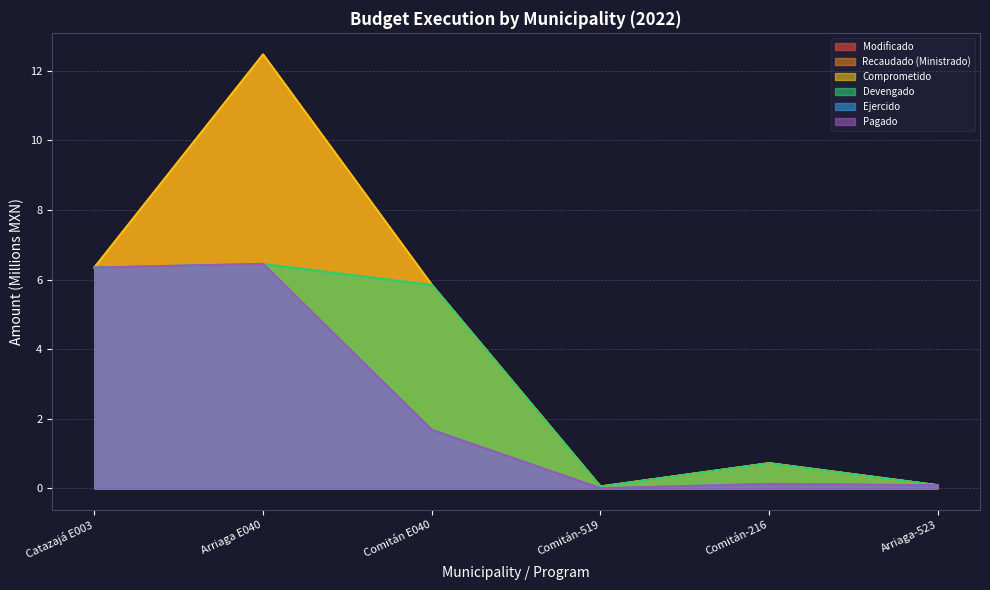

Where is Ejercido nearest to the value 3?

Comitán E040